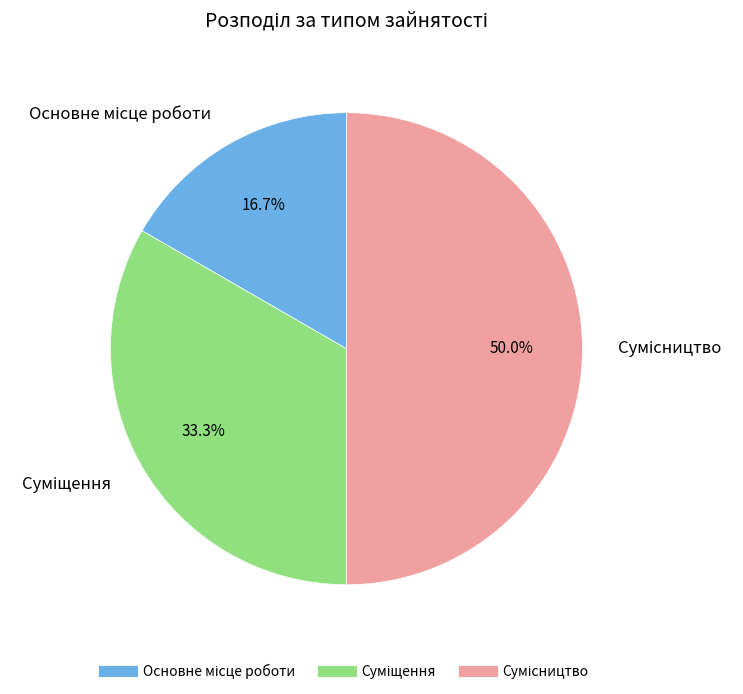

How many slices are in this pie chart?

3